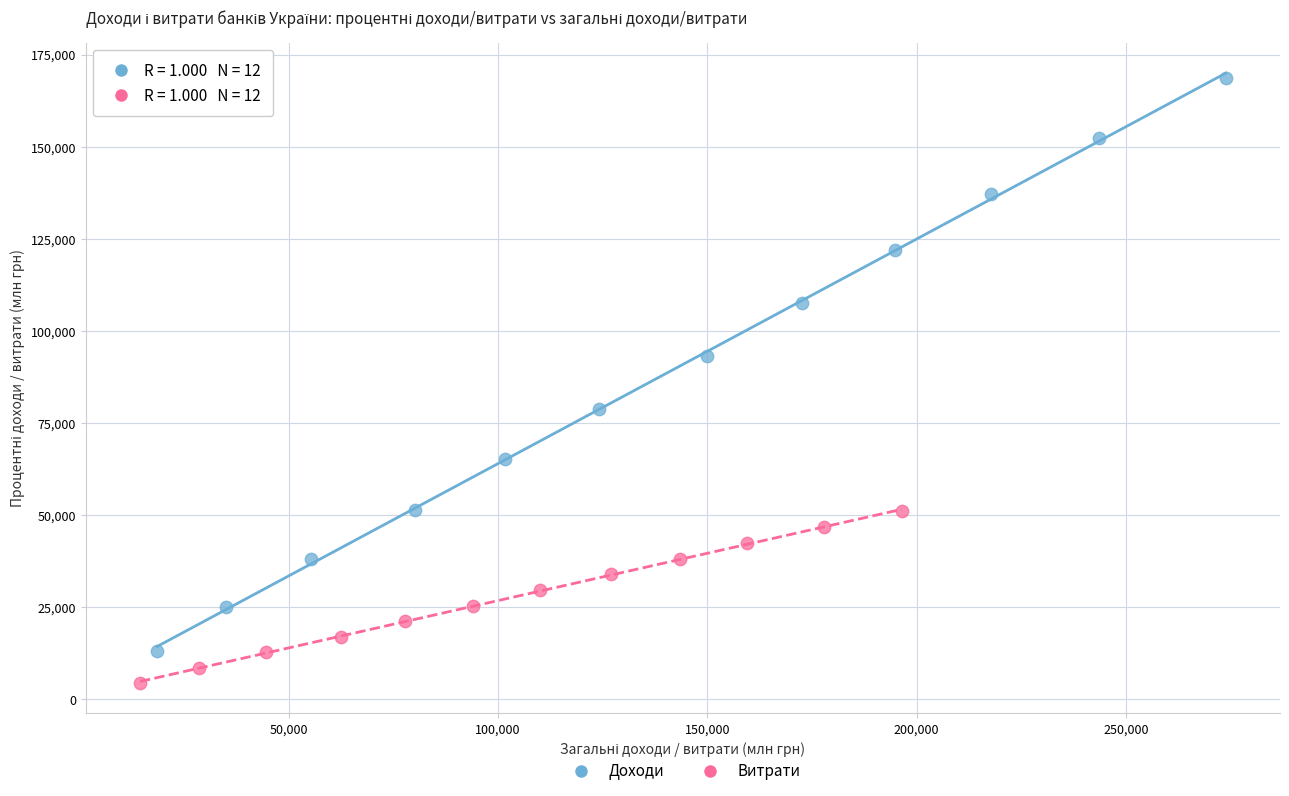

What are all the series names shown in the legend?

Доходи, Витрати